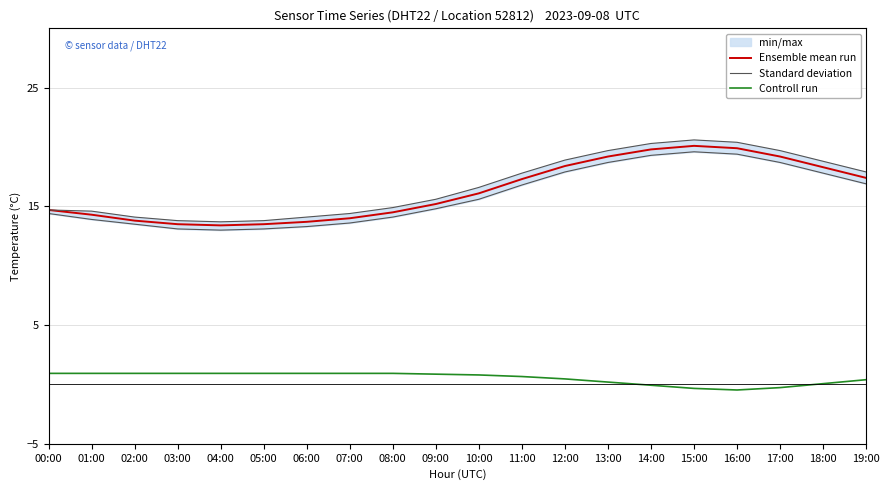

What is the average value of the Standard deviation series?

15.9